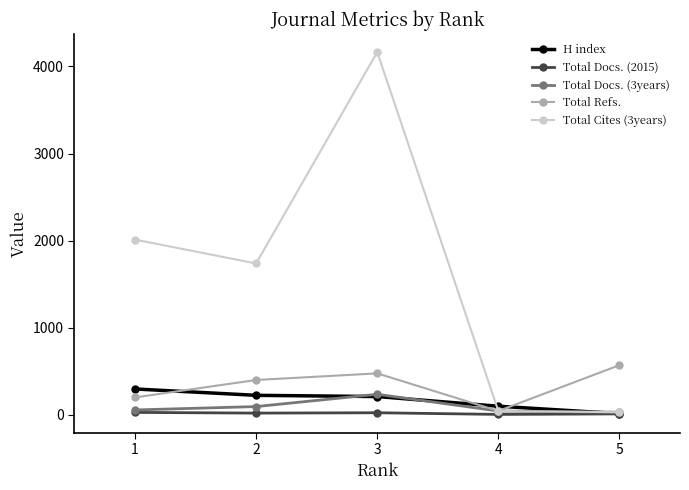

Which series has the largest total across all categories?

Total Cites (3years)